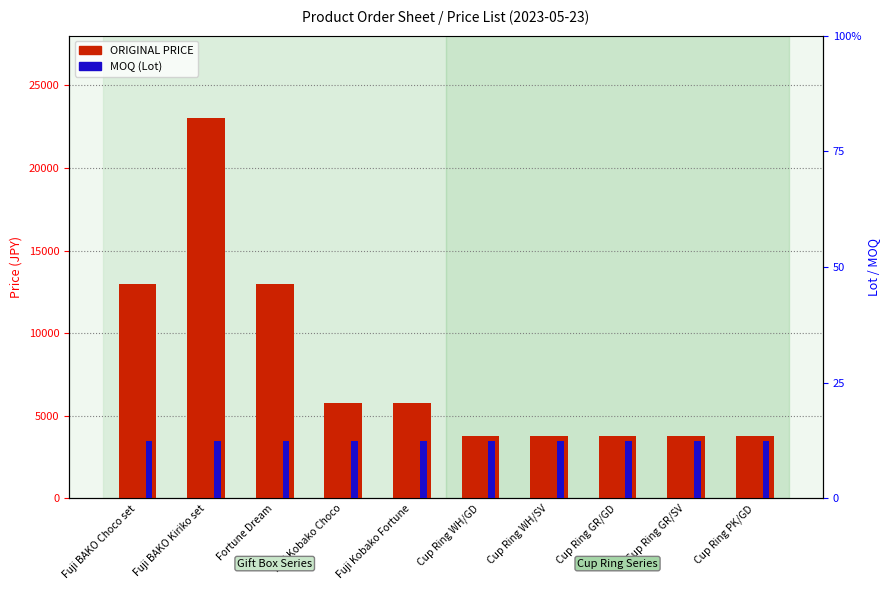

What is the difference between the second highest and second lowest values in the ORIGINAL PRICE series?

9200